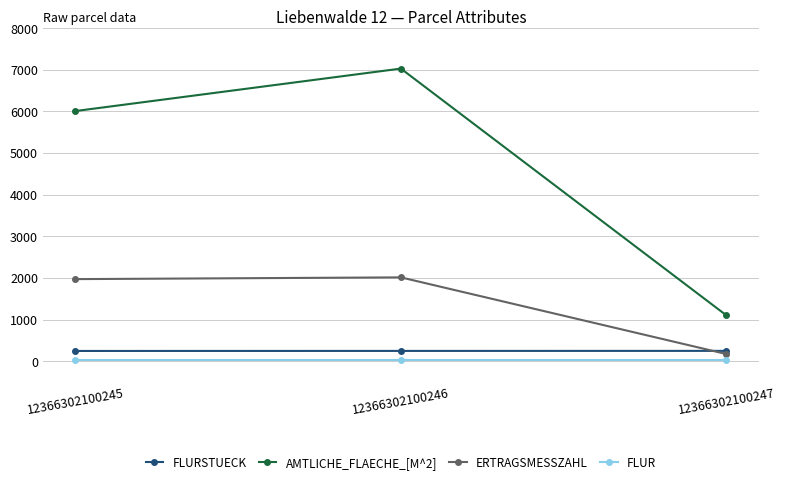

Does the chart display data point markers on the line(s)?

Yes